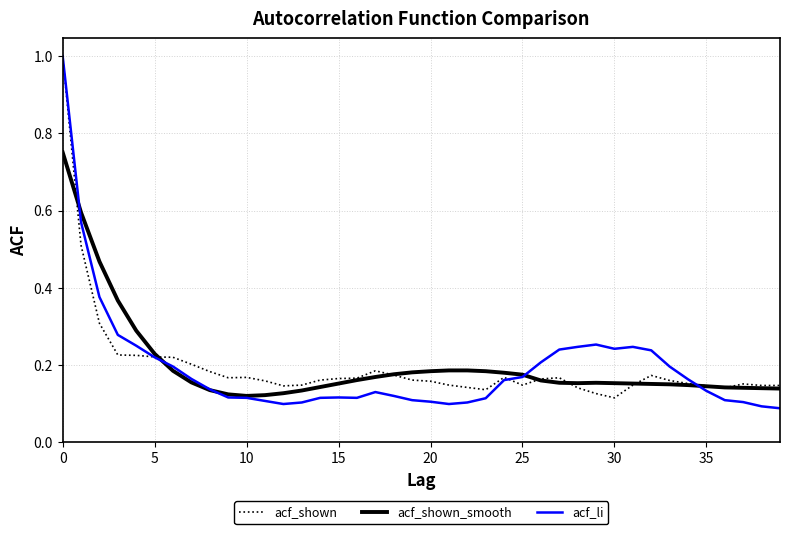

What are all the series names shown in the legend?

acf_shown, acf_shown_smooth, acf_li